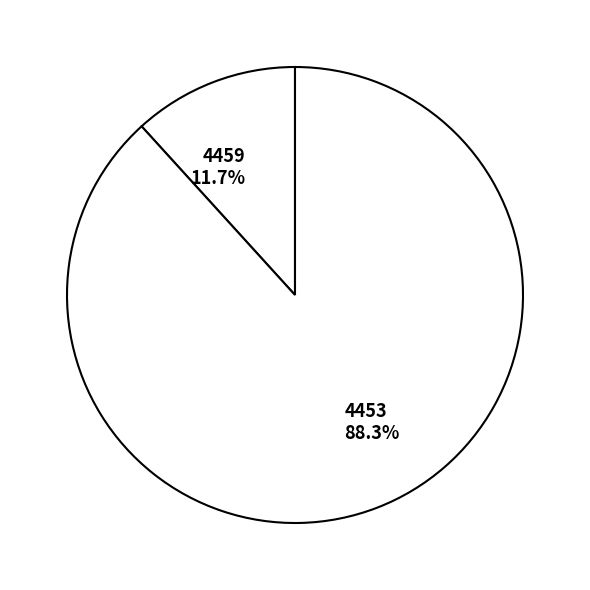

Count the number of slices in the pie.

2